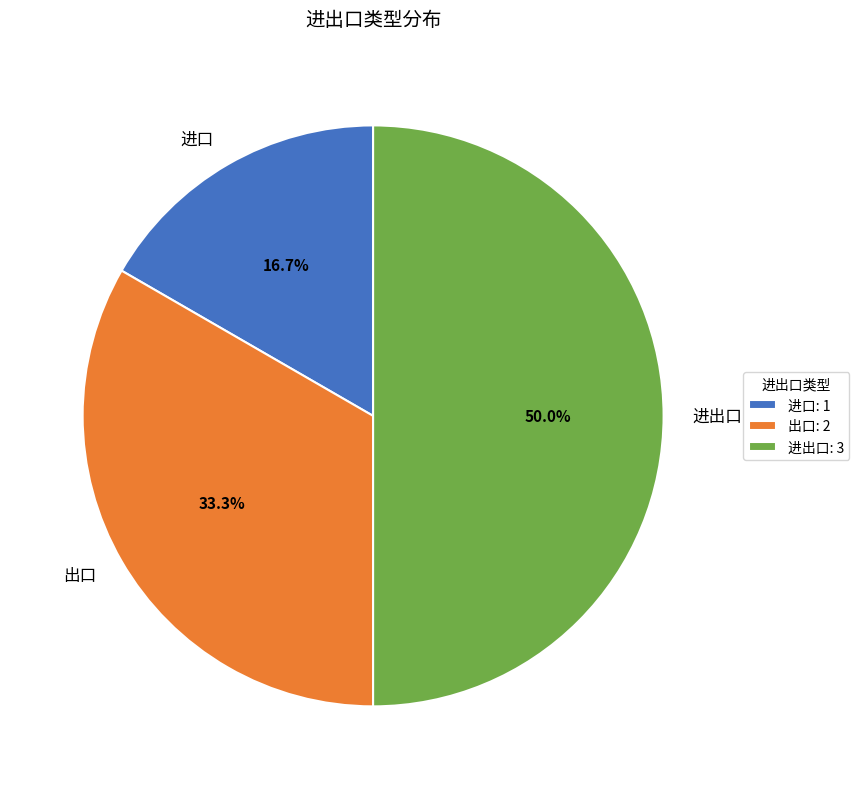

What percentage do 进出口 and 进口 together represent?

66.7%